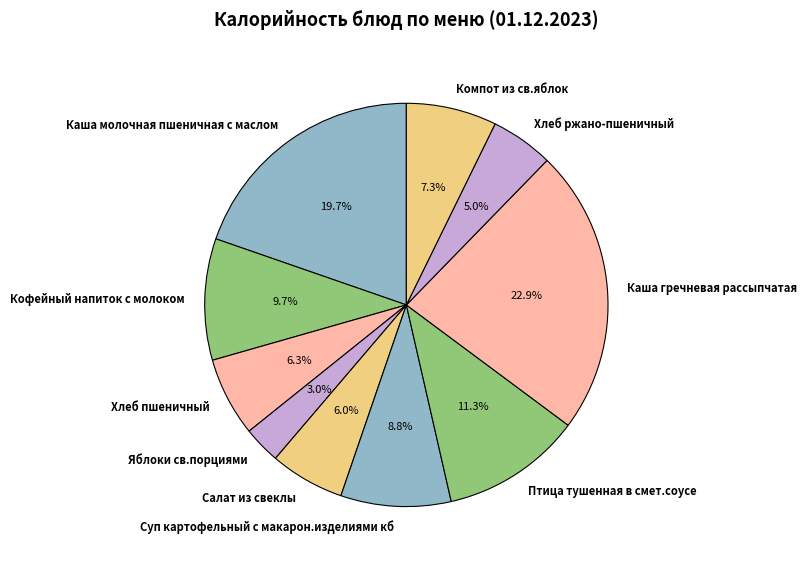

To the nearest percent, what portion does Кофейный напиток с молоком represent?

10%